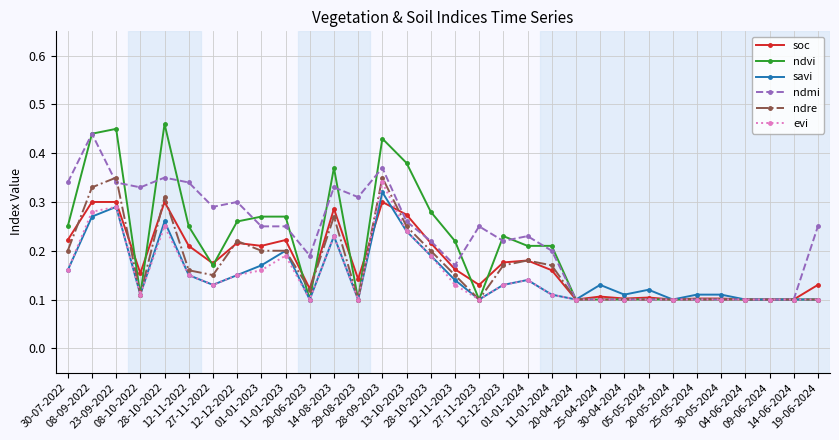

What position from the left is 19-06-2024?

32